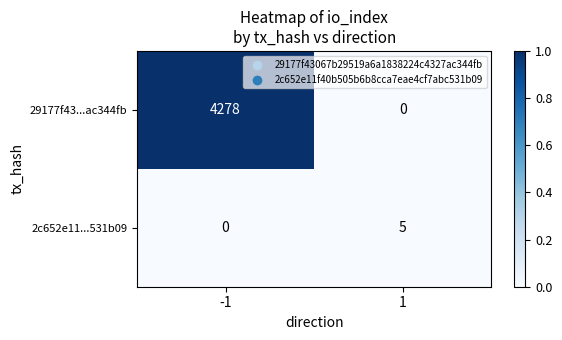

Rank the series at -1 from lowest to highest value.

2c652e11...531b09, 29177f43...ac344fb